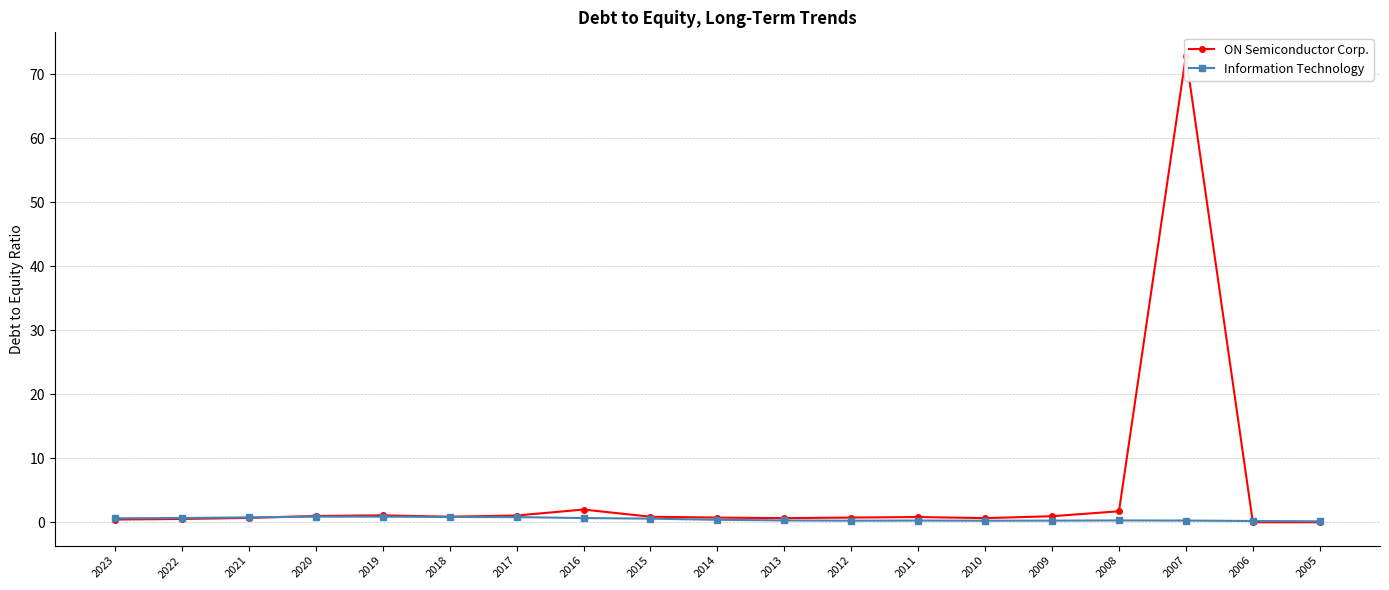

What is the average value of the Information Technology series?

0.5